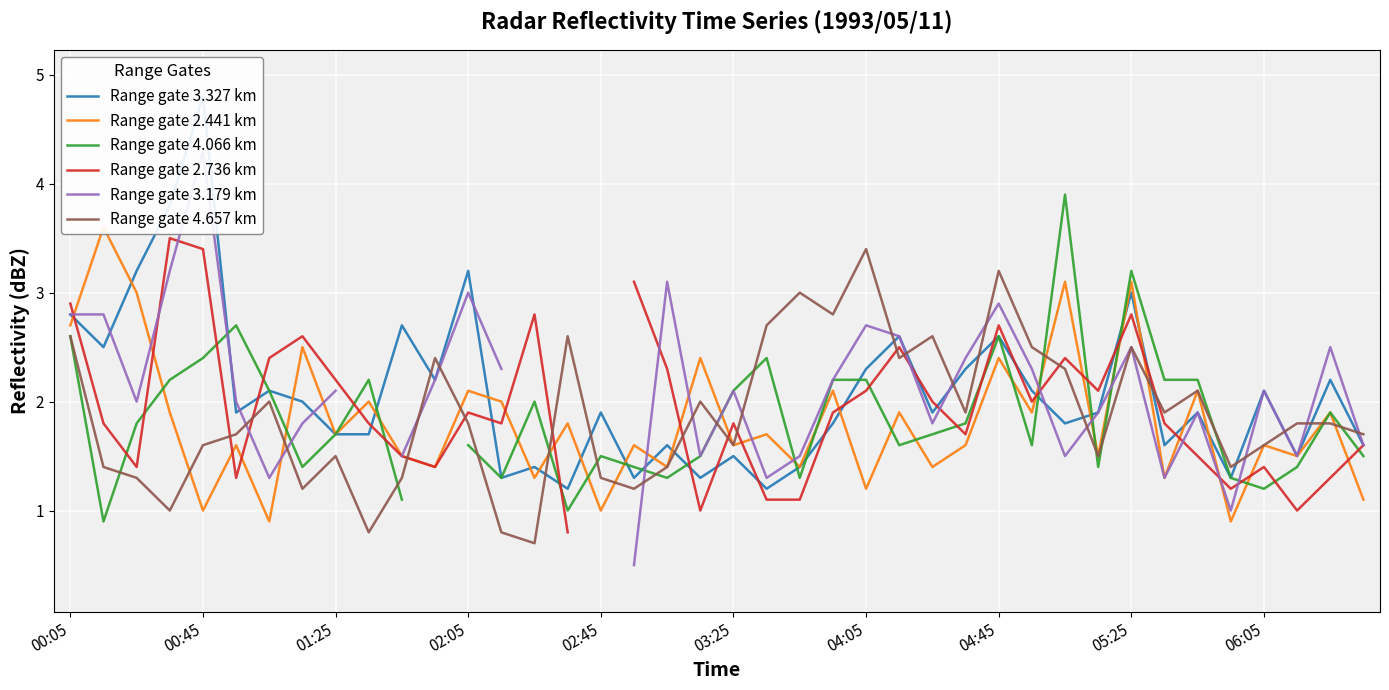

Count the number of data series in this chart.

6